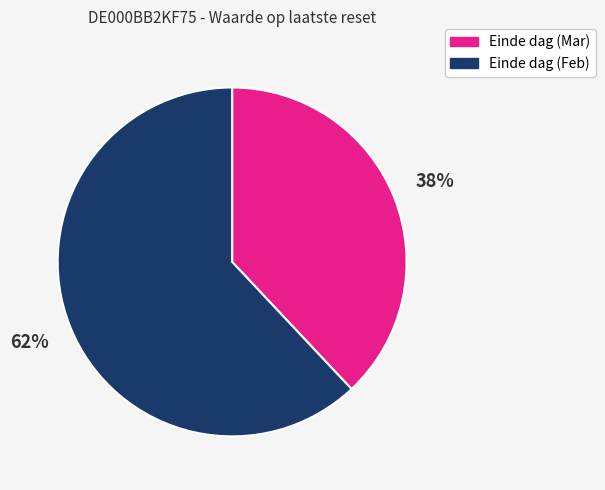

Count the number of slices in the pie.

2